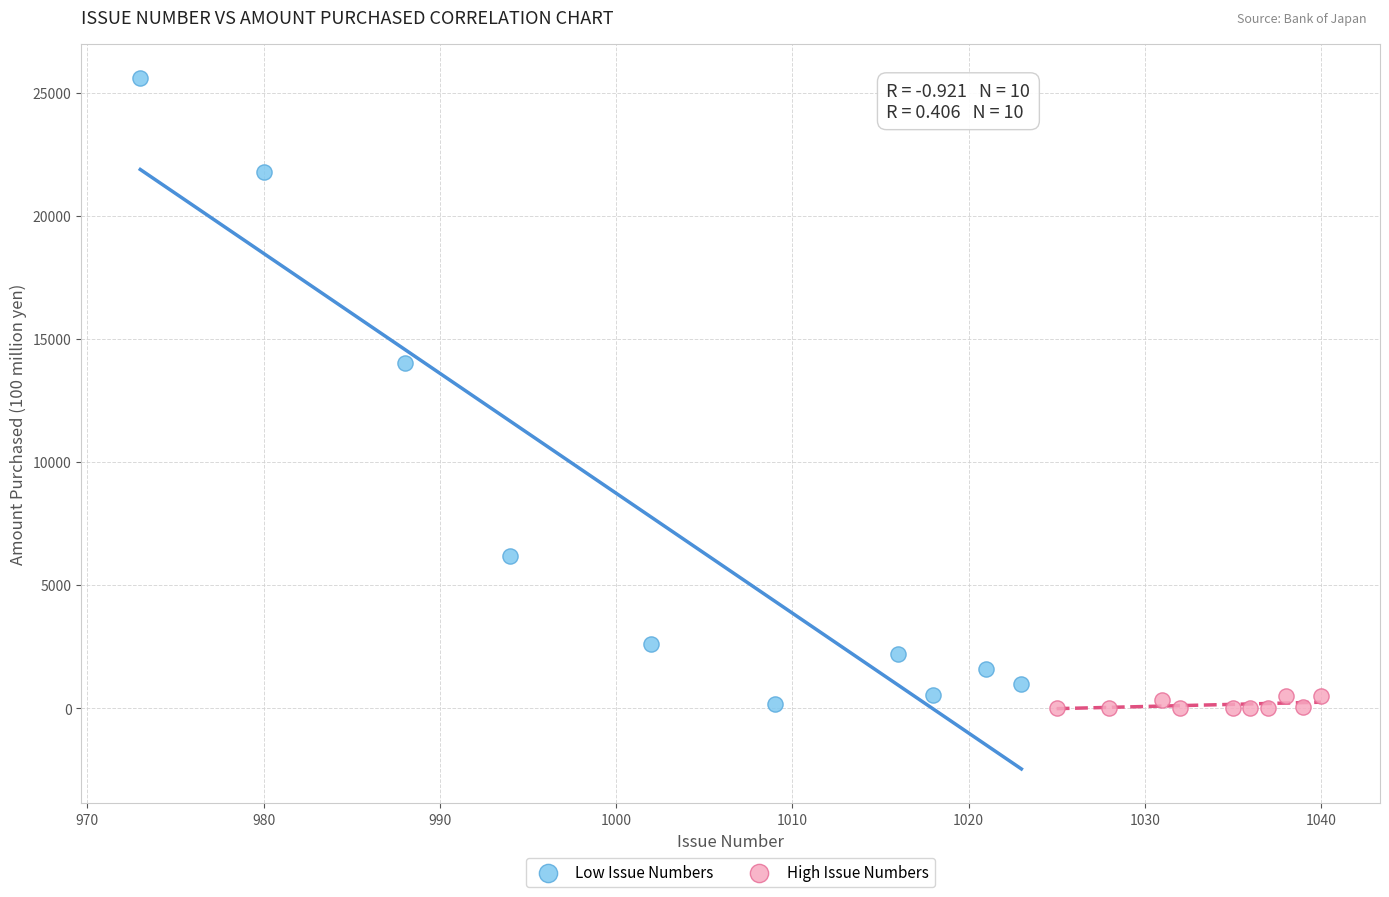

Which series contains the highest Y value?

Low Issue Numbers